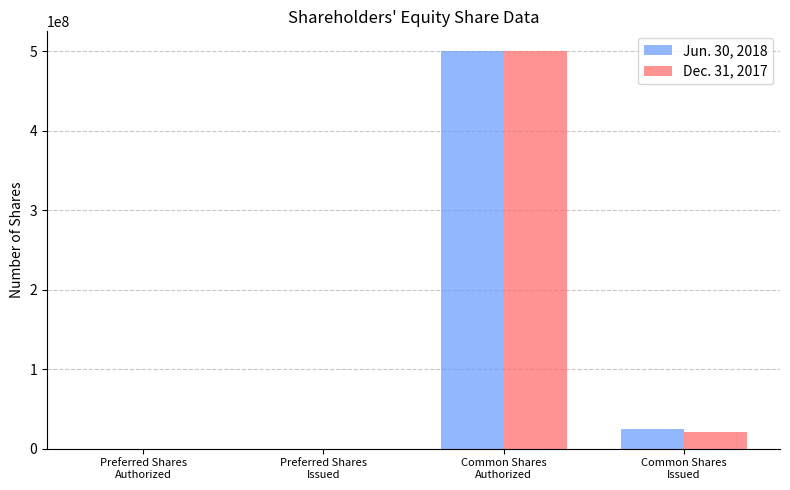

How many groups of bars are there?

4